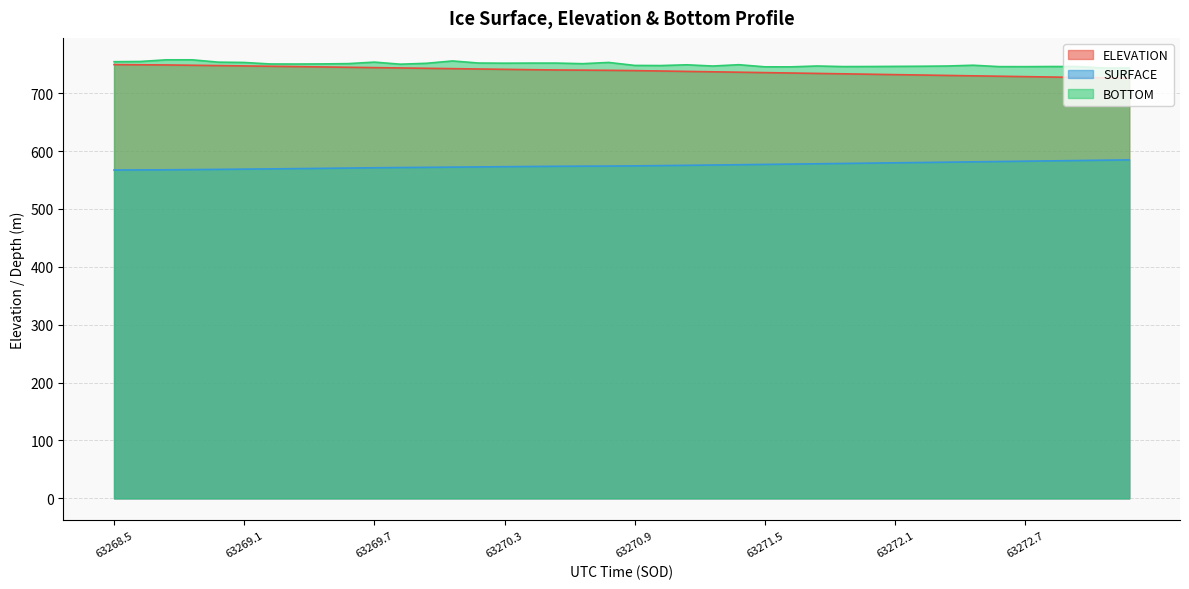

What value does the BOTTOM series have at 63271.0146?

747.7